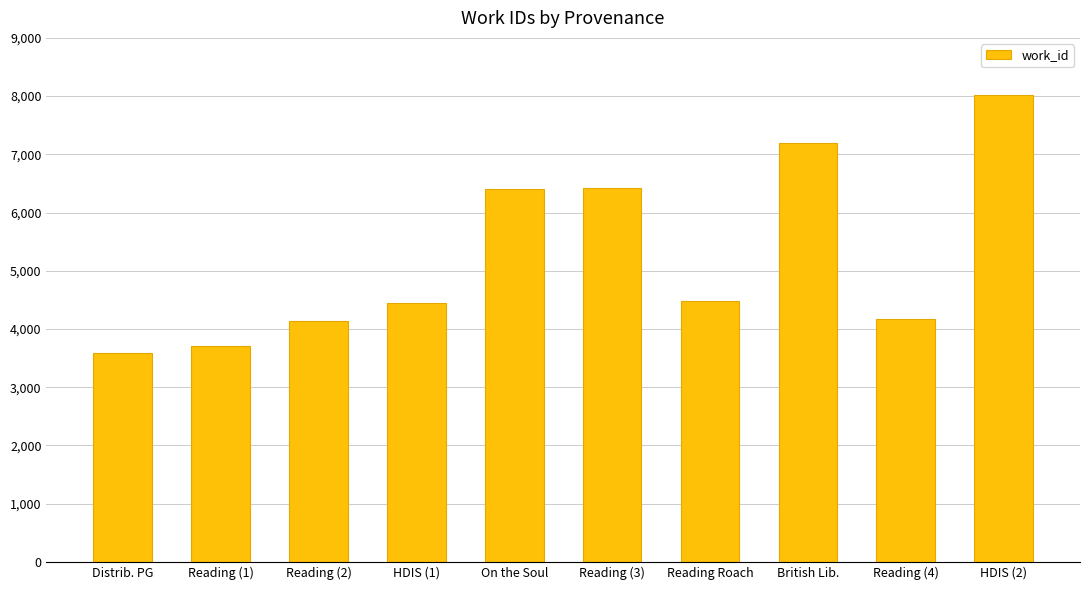

What is the label of the 3rd bar from the right?

British Lib.